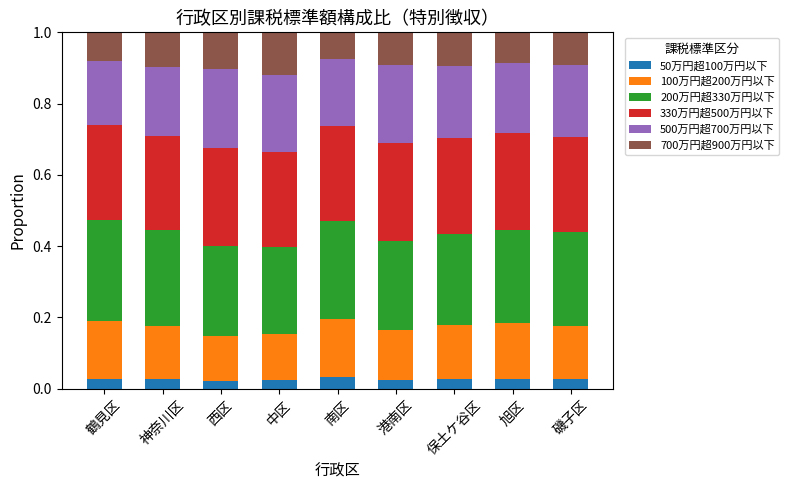

Count the 50万円超100万円以下 values in the range 0 to 1.

9